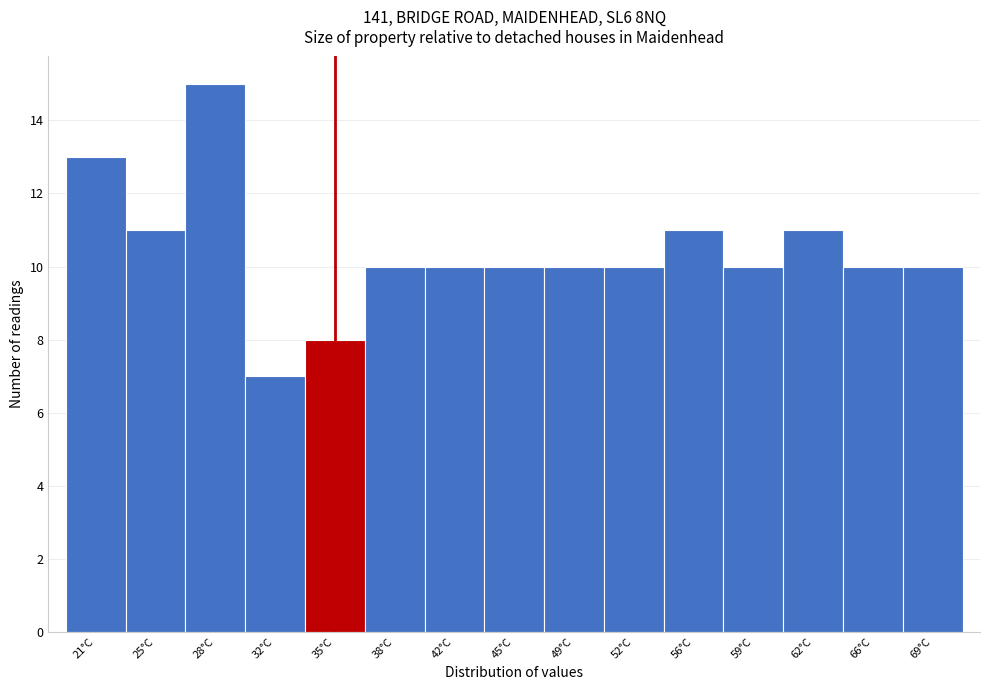

What is the height of the bar covering 50.5 to 54.0 on the x-axis? Neither the bar edges nor the heights are printed on the chart, so give them approximately, as read against the axes.

10